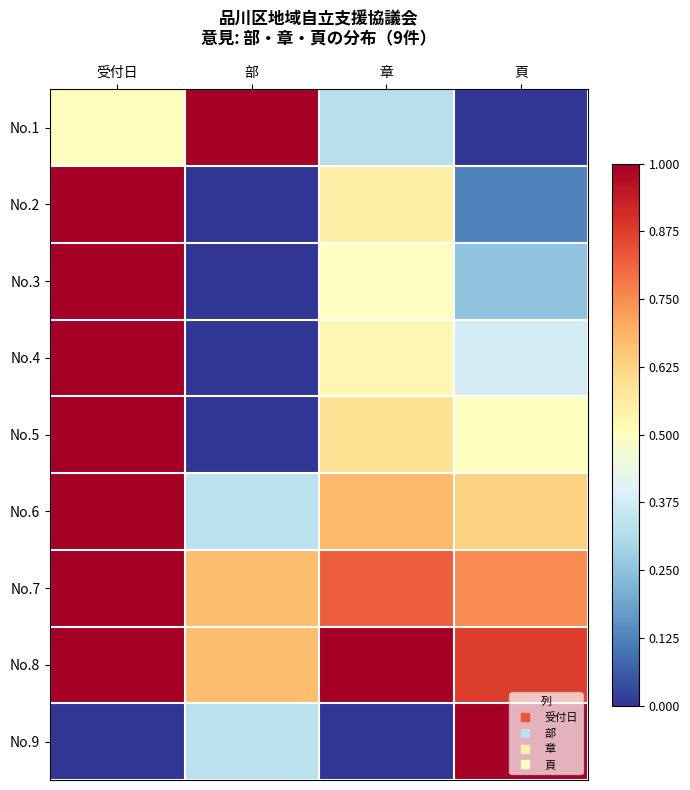

Which series changed the most between 部 and 章?

No.1